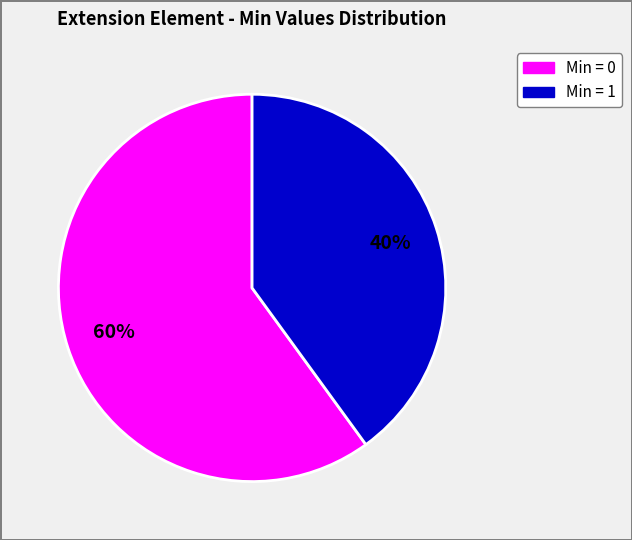

How many slices are in this pie chart?

2